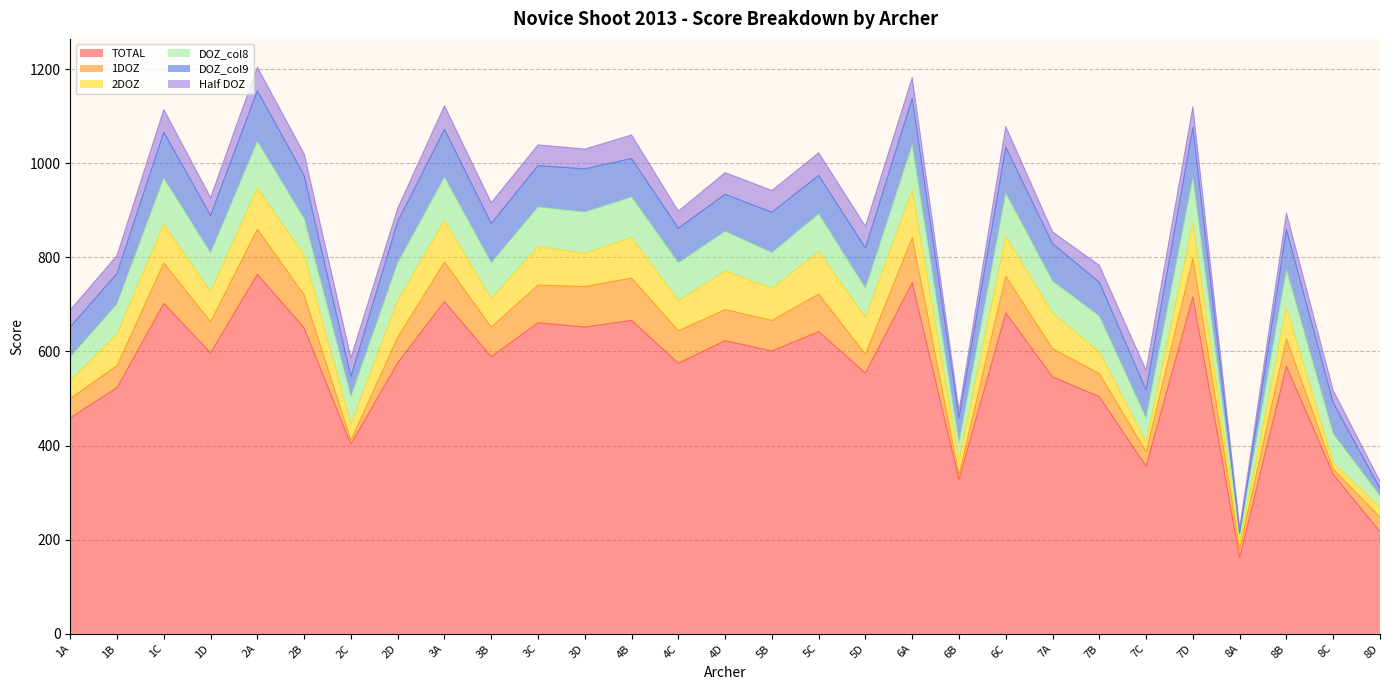

What is the label of the 17th point from the right?

4B